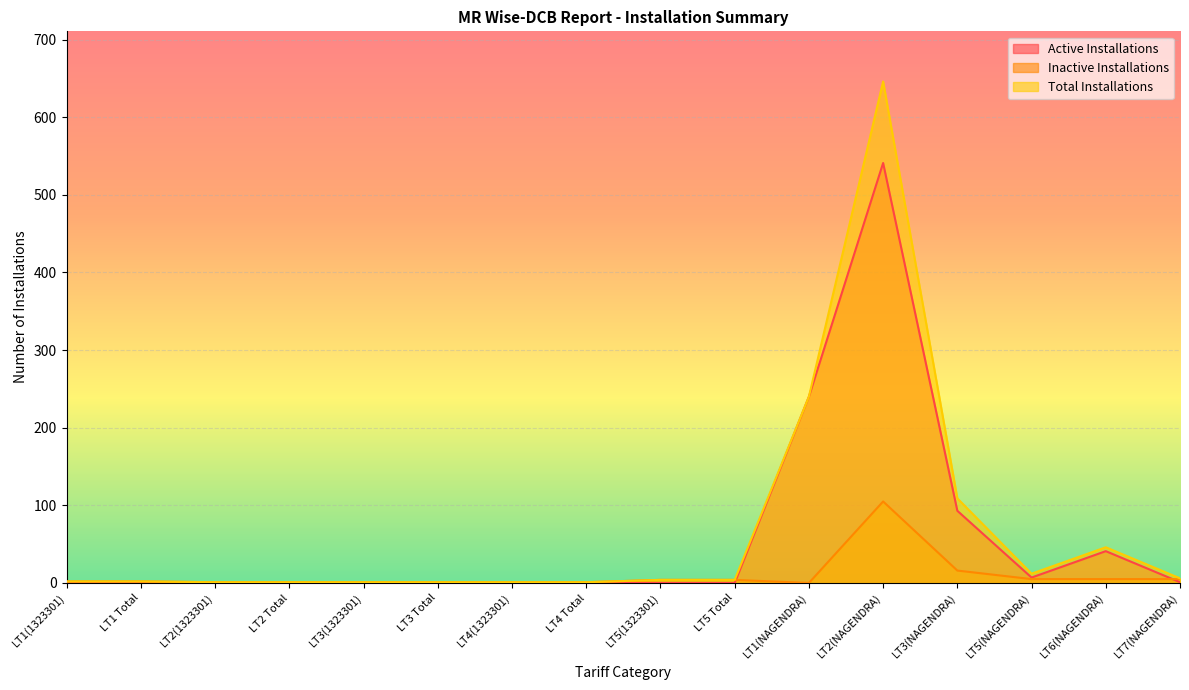

The Total Installations series shows 2 at LT2(1323301). True or false?

False